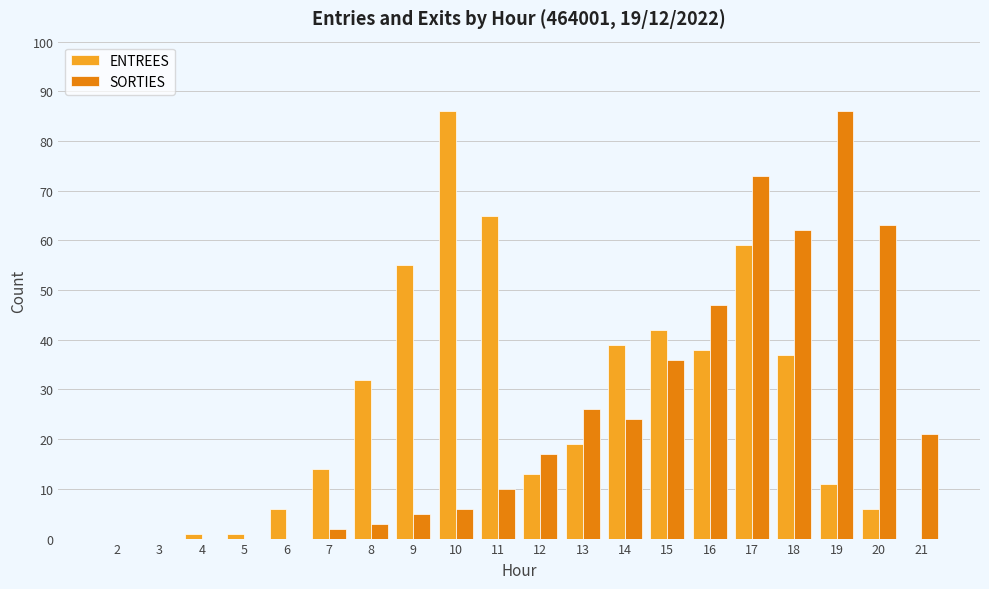

How many groups of bars are there?

20